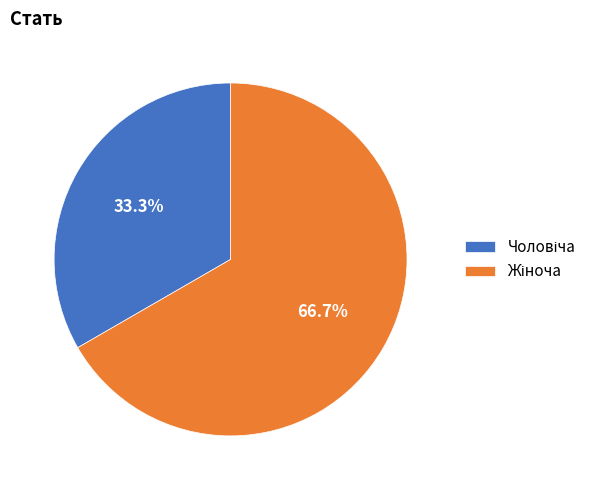

What percentage is the Жіноча slice, to the nearest percent?

67%